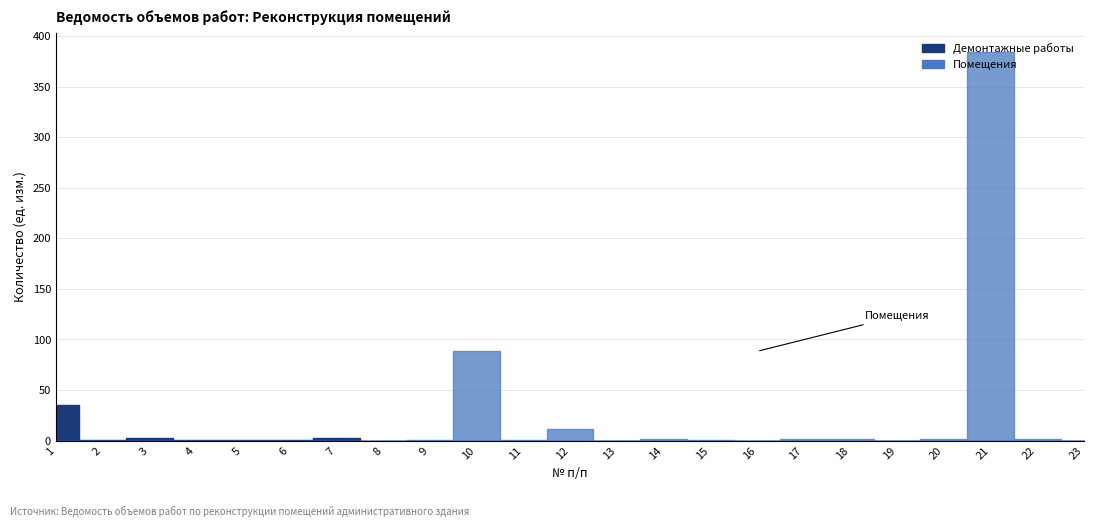

At which label does Демонтажные работы reach its peak?

1